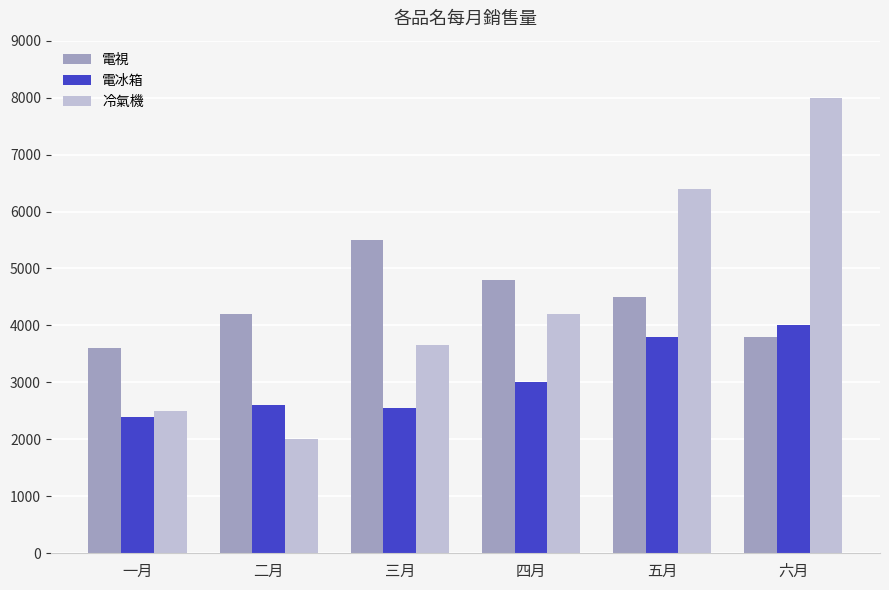

Are the bars grouped side by side (vs. stacked)?

Yes